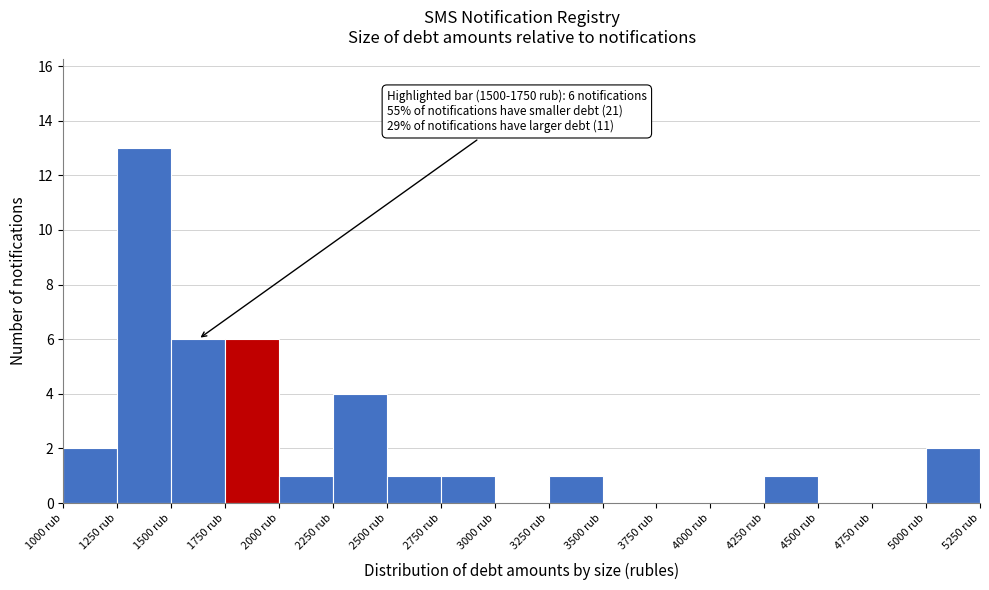

Which range on the x-axis has the tallest bar?

1250 to 1500